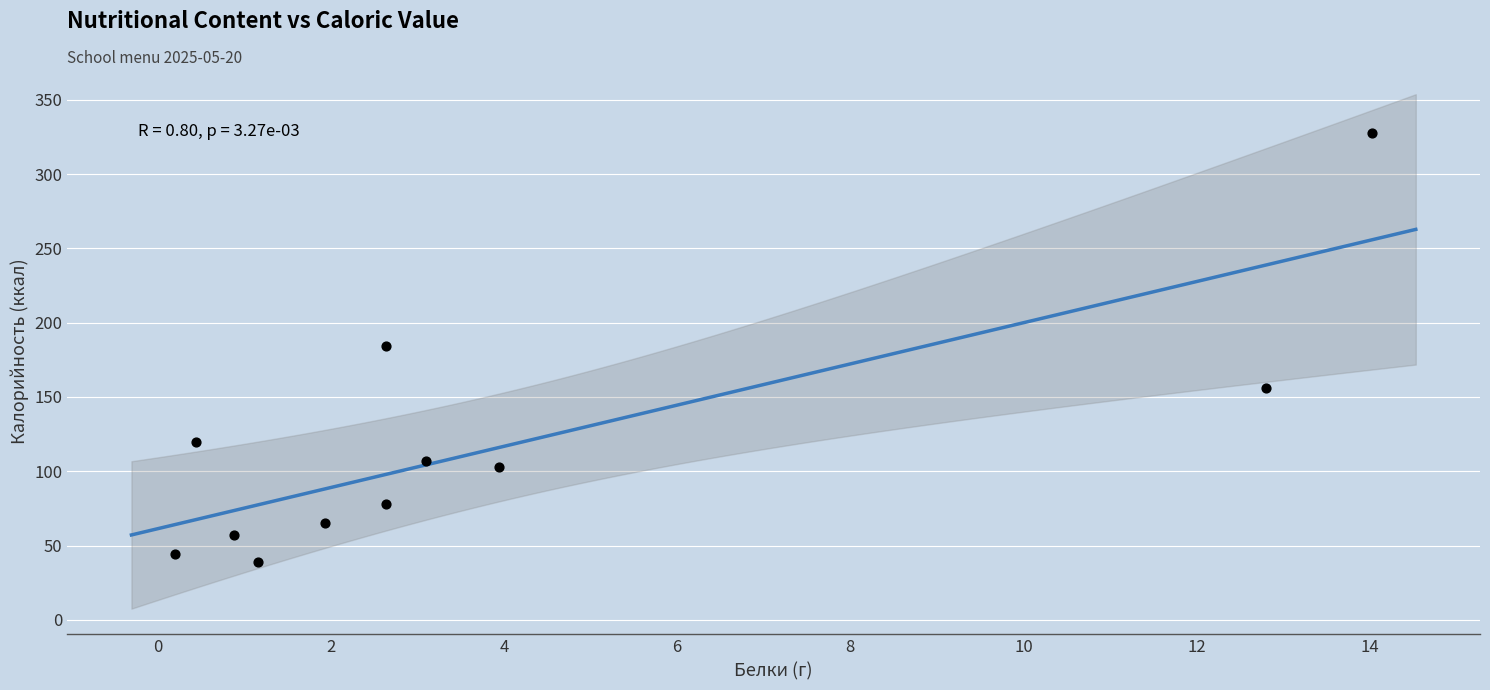

What is the range of Y values (max minus min)?

289